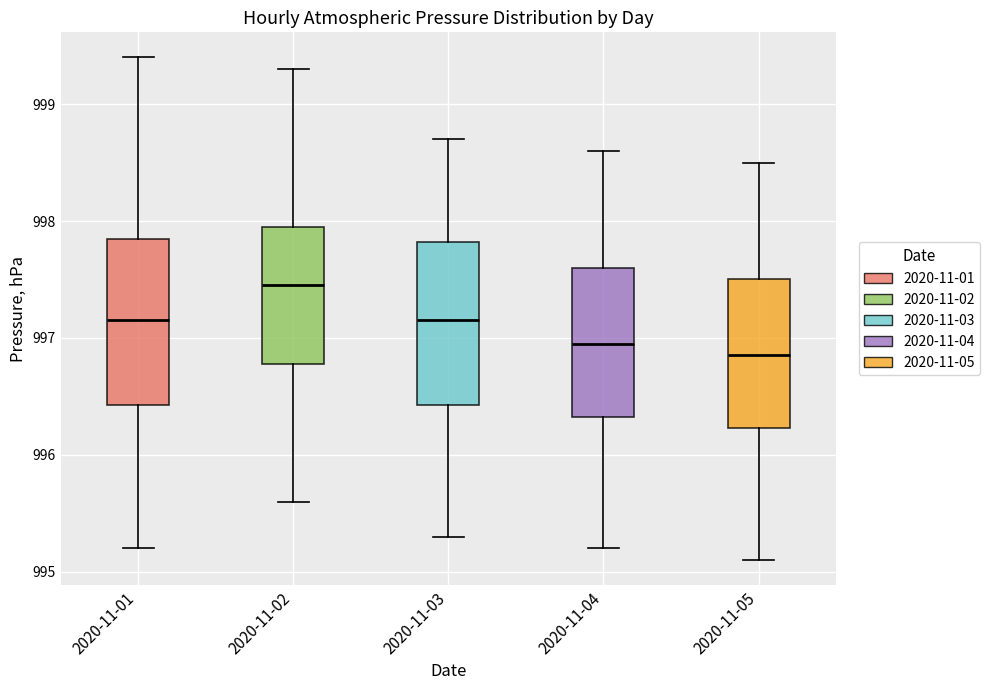

Which box's median line is the highest?

2020-11-02